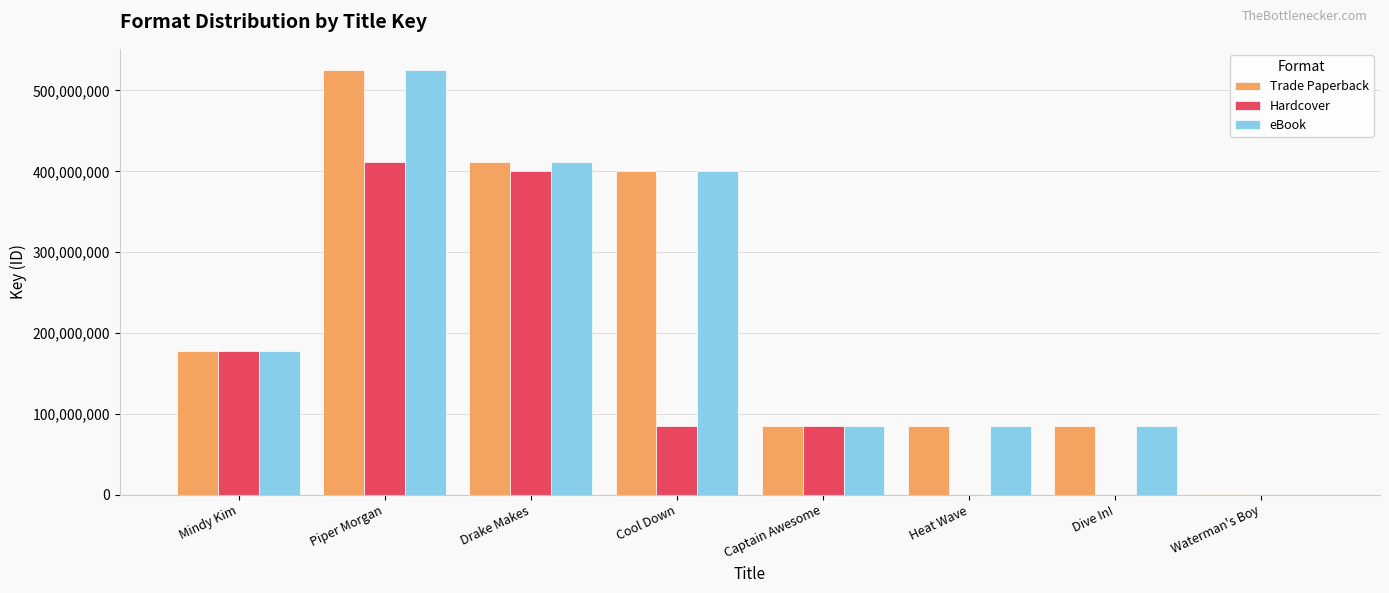

Which series changed the most between Mindy Kim and Captain Awesome?

Hardcover